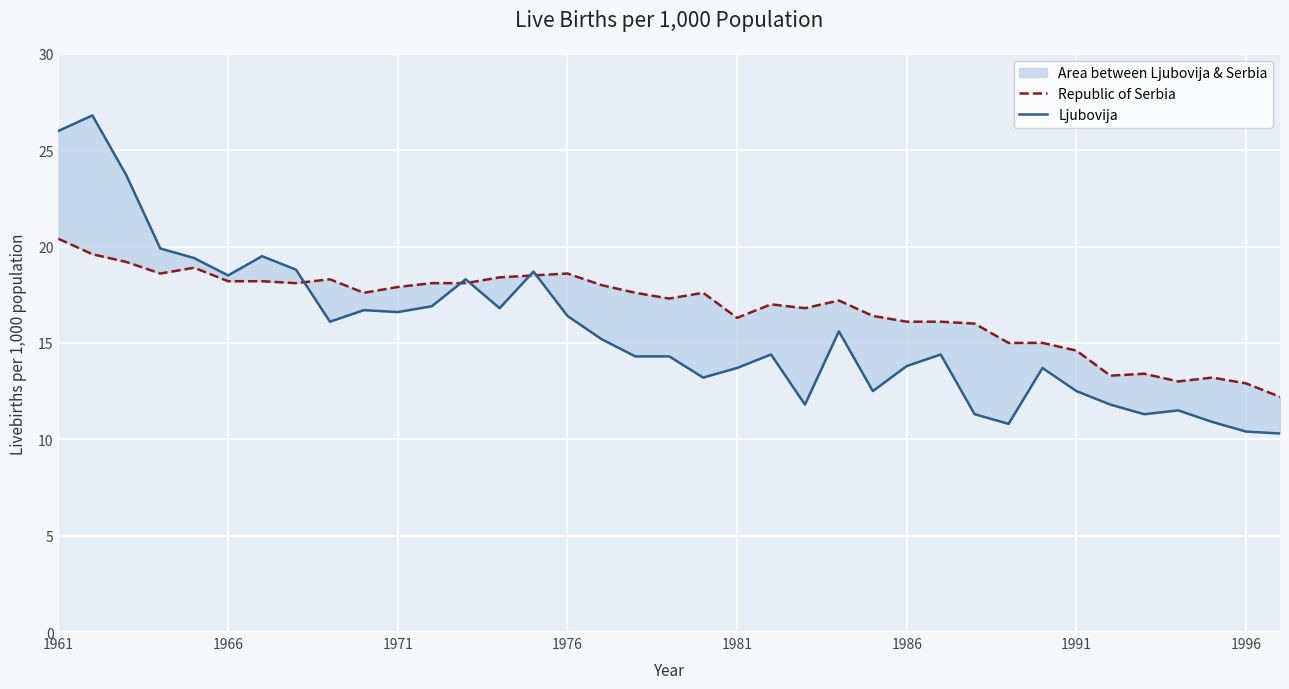

What is the difference between the maximum and second lowest values in the Ljubovija series?

16.4